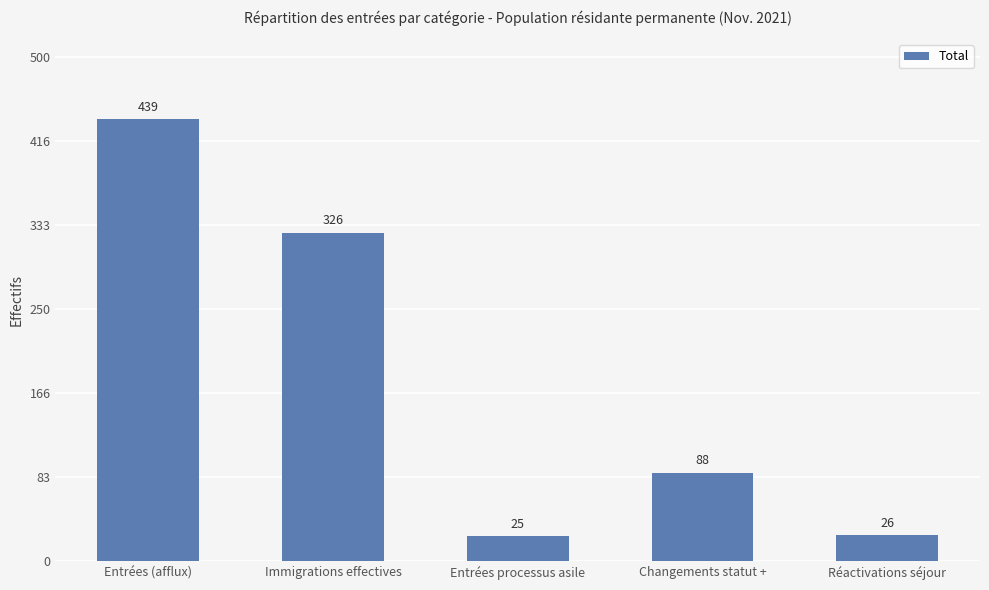

What is the difference between the values at Changements statut + and Entrées (afflux)?

351